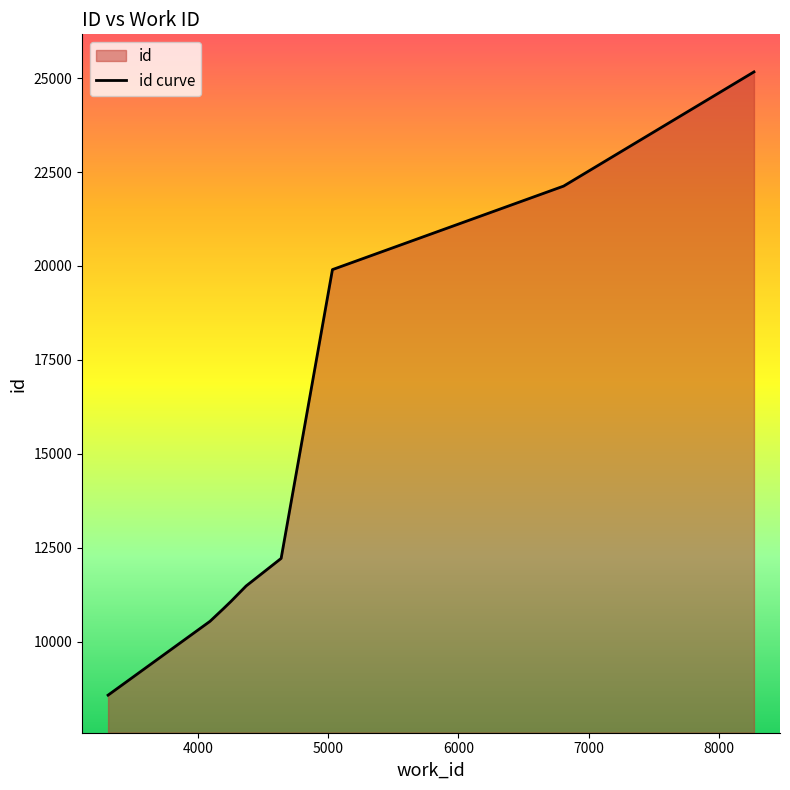

Reading left to right, transcribe all the data shown in this chart.

3310=8576	4093=10542	4195=10875	4253=11069	4370=11482	4639=12216	5033=19903	6808=22125	8270=25165